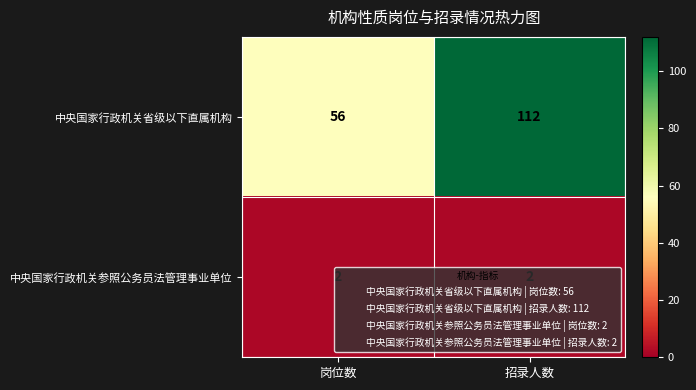

List the series in order of their peak value, highest first.

中央国家行政机关省级以下直属机构, 中央国家行政机关参照公务员法管理事业单位